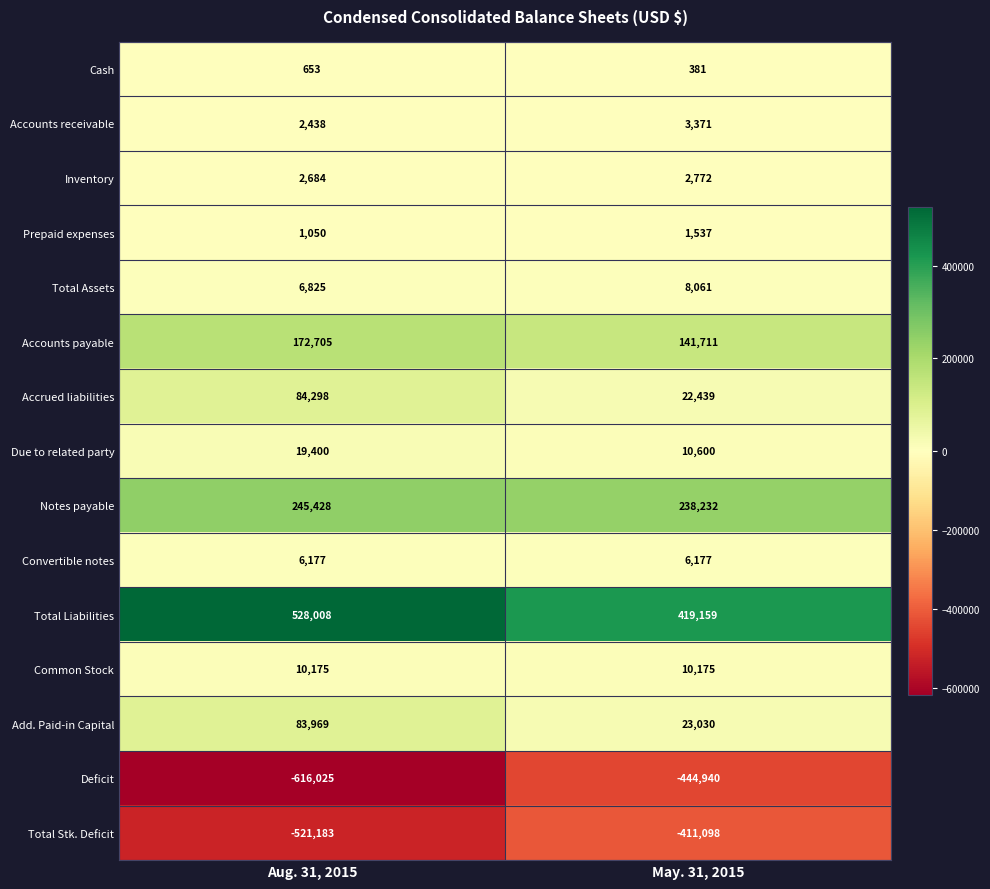

Which series changed the most between Aug. 31, 2015 and May. 31, 2015?

Deficit